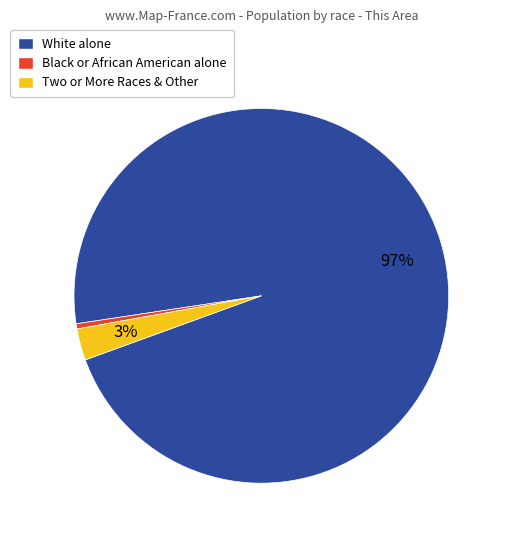

What is the largest slice in the pie chart?

White alone